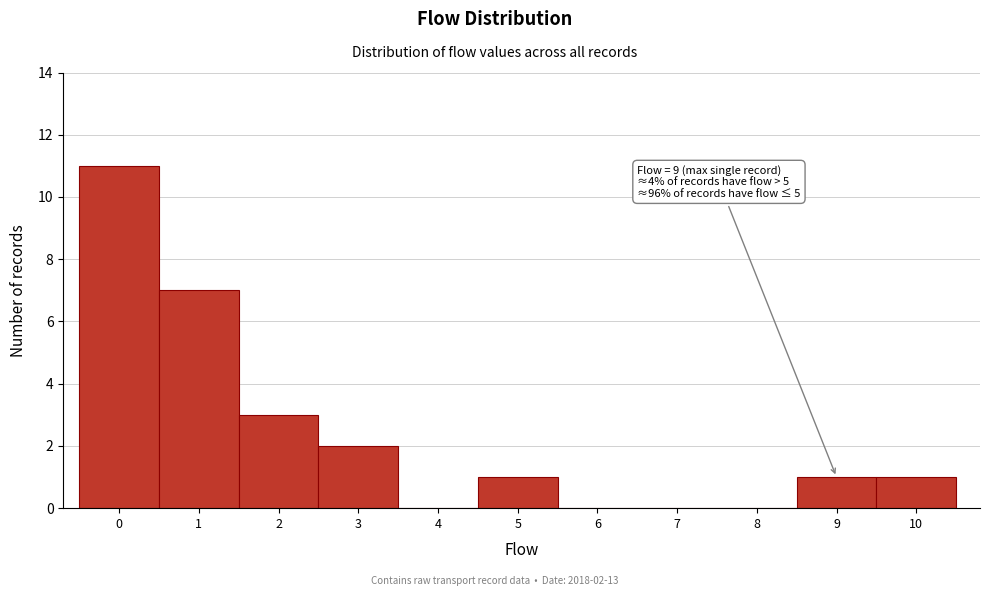

Over which range of the x-axis is the bar tallest?

-0.5 to 0.5